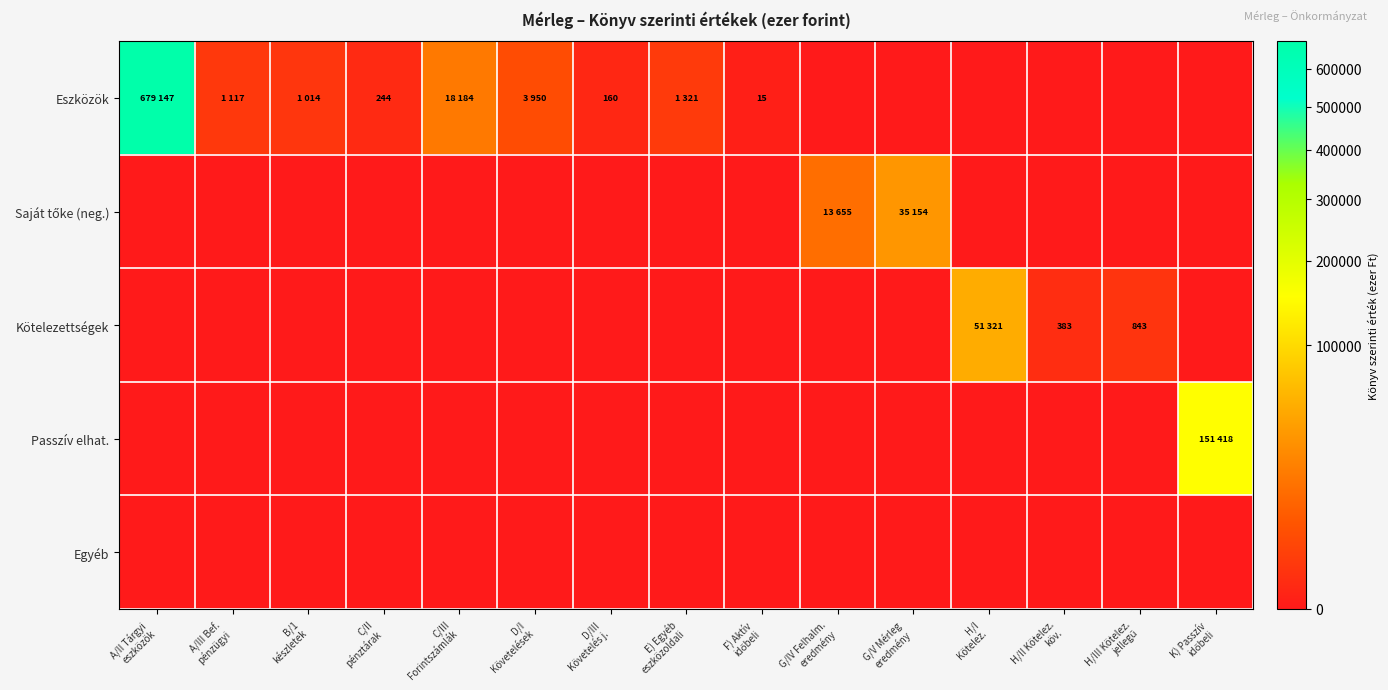

Is it true that Saját tőke (neg.) equals 0 at D/III Követelés j.?

True